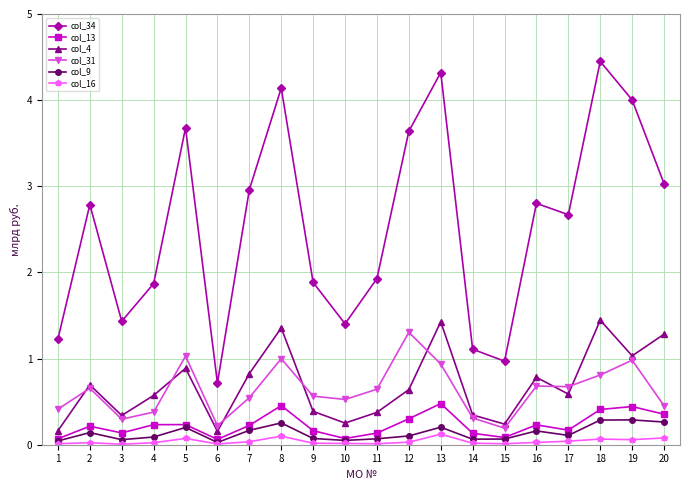

True or false: col_4 and col_34 cross at least once.

False